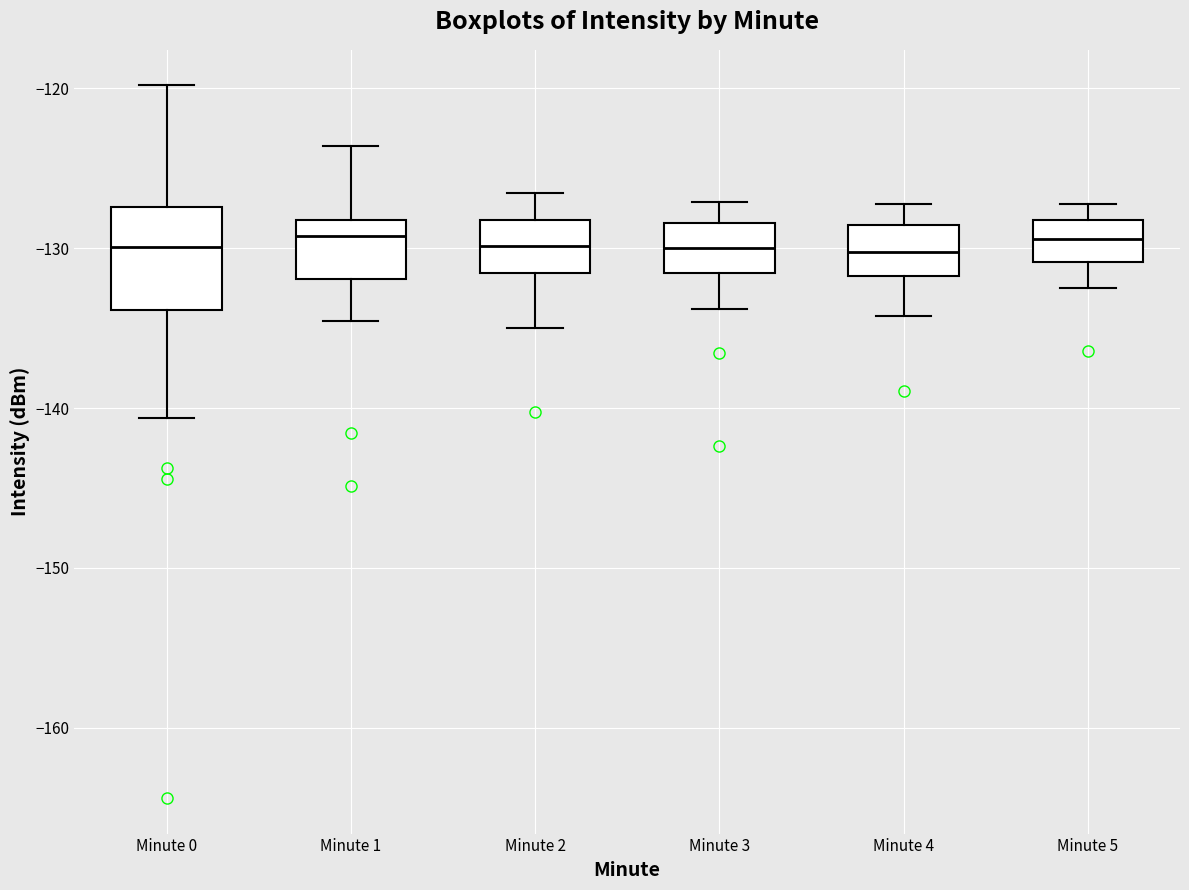

Where is the lower edge of the box for Minute 1 on the y-axis? The values are not printed on the chart, so give them approximately, as read against the axis.

-132